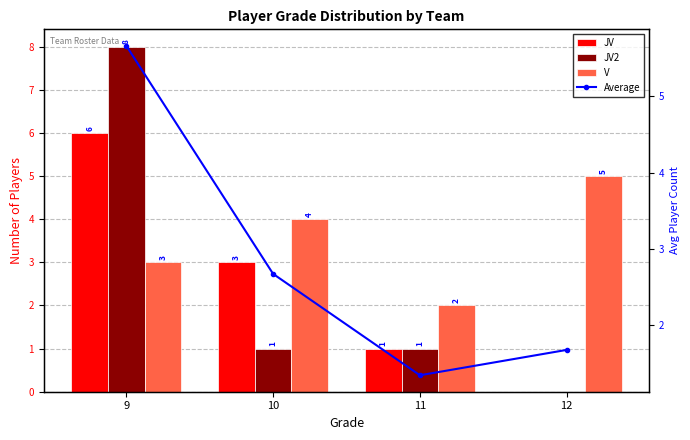

Which series has the largest total across all categories?

V